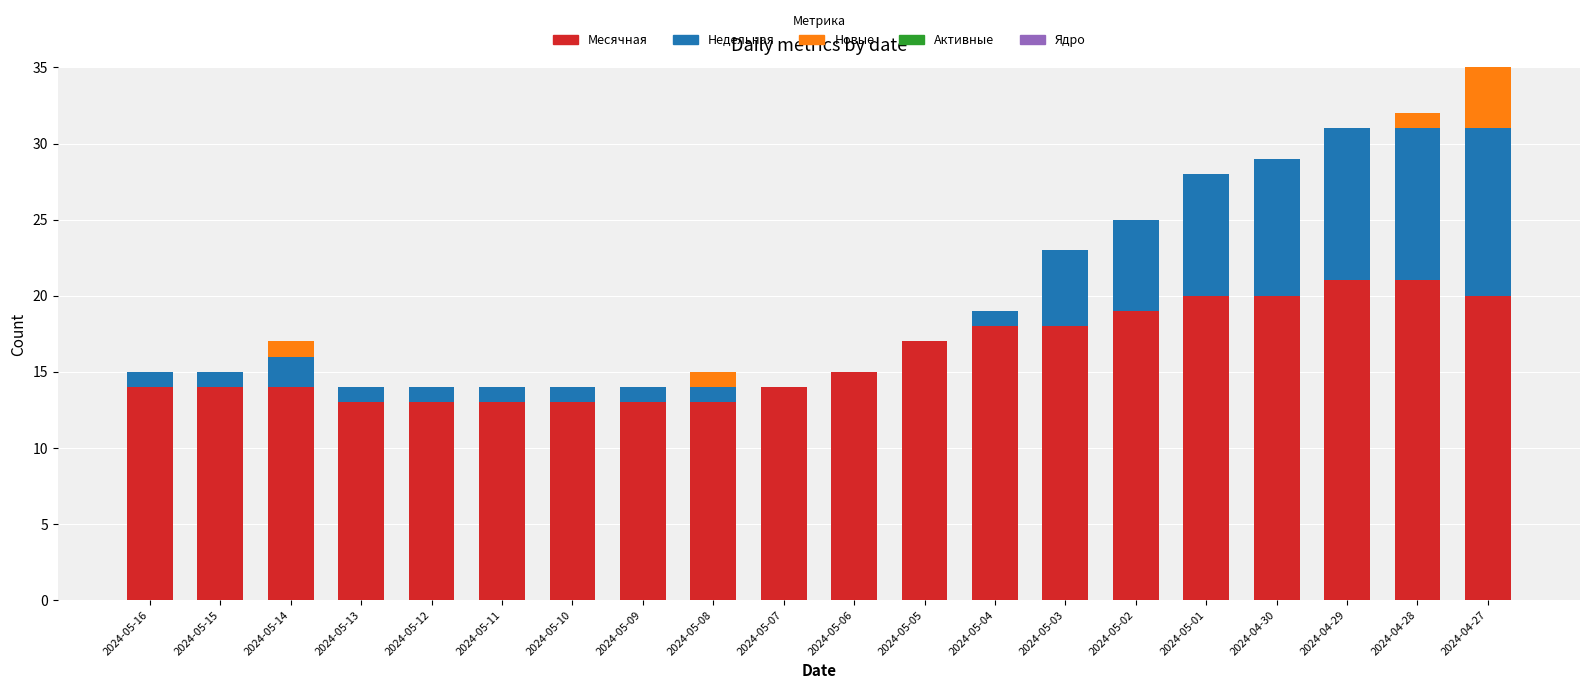

What is the total value across all series at 2024-05-13?

14